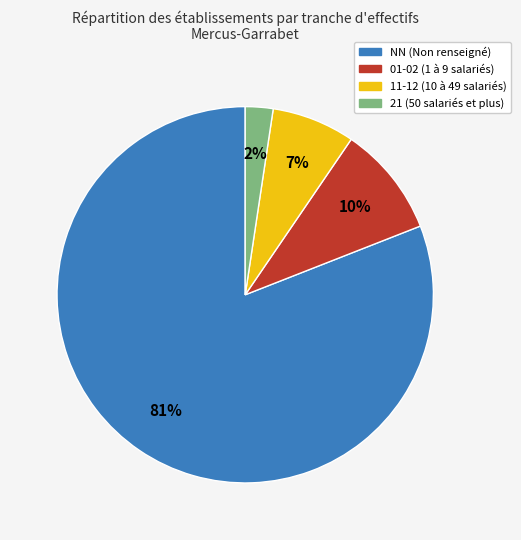

To the nearest percent, what portion does 01-02 (1 à 9 salariés) represent?

10%